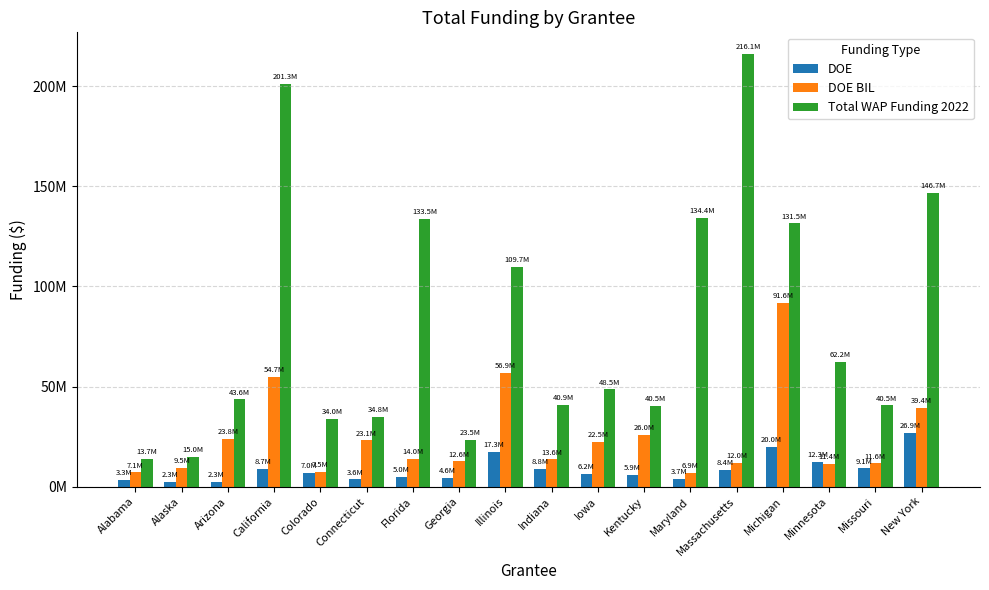

What is the minimum value shown in the chart?

2267178